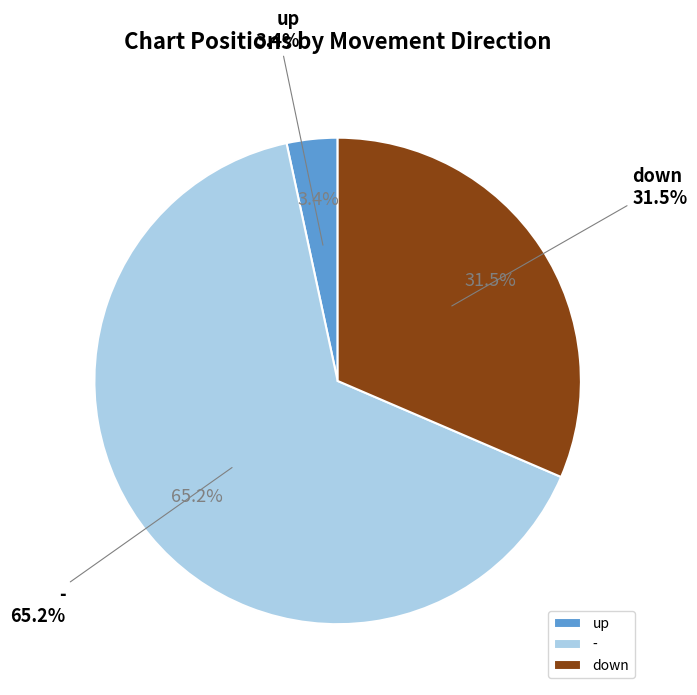

Rank the categories by value from highest to lowest.

-, down, up